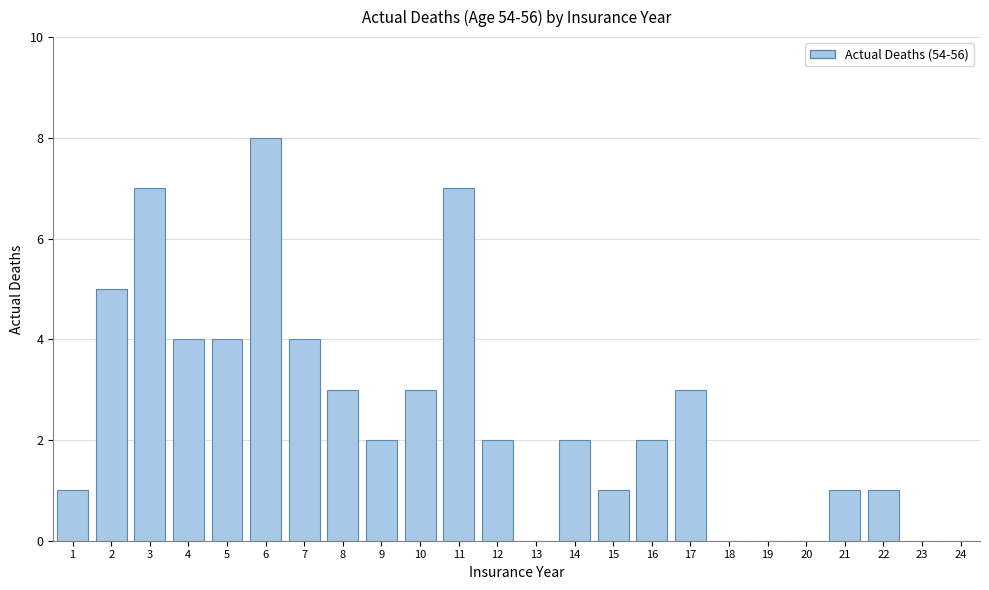

Reading left to right, what are all the values shown in this chart?

1=1	2=5	3=7	4=4	5=4	6=8	7=4	8=3	9=2	10=3	11=7	12=2	13=0	14=2	15=1	16=2	17=3	18=0	19=0	20=0	21=1	22=1	23=0	24=0